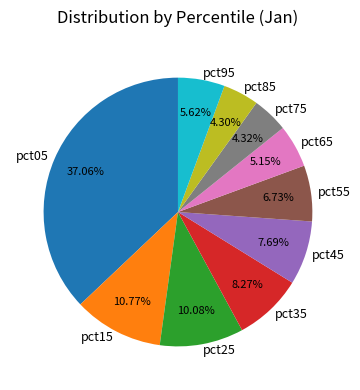

How many segments does this pie chart have?

10